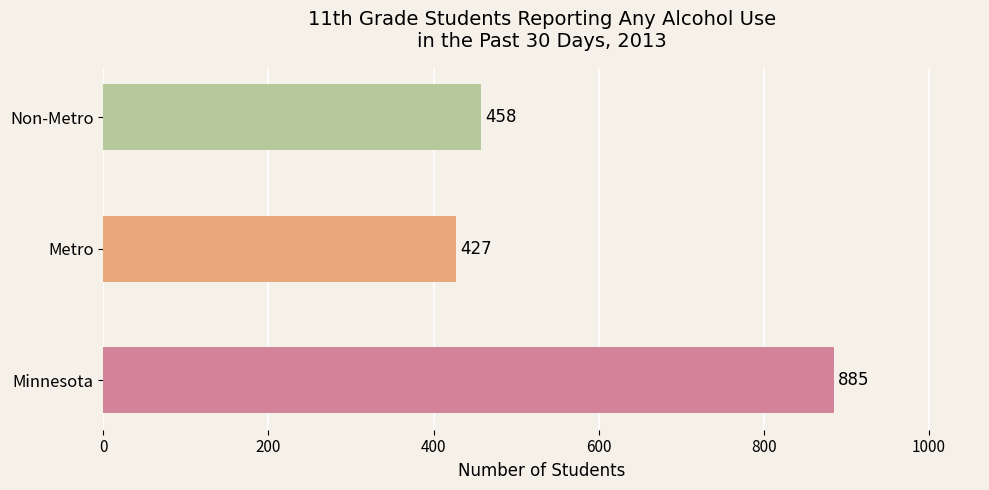

Which has a higher value, Metro or Minnesota?

Minnesota